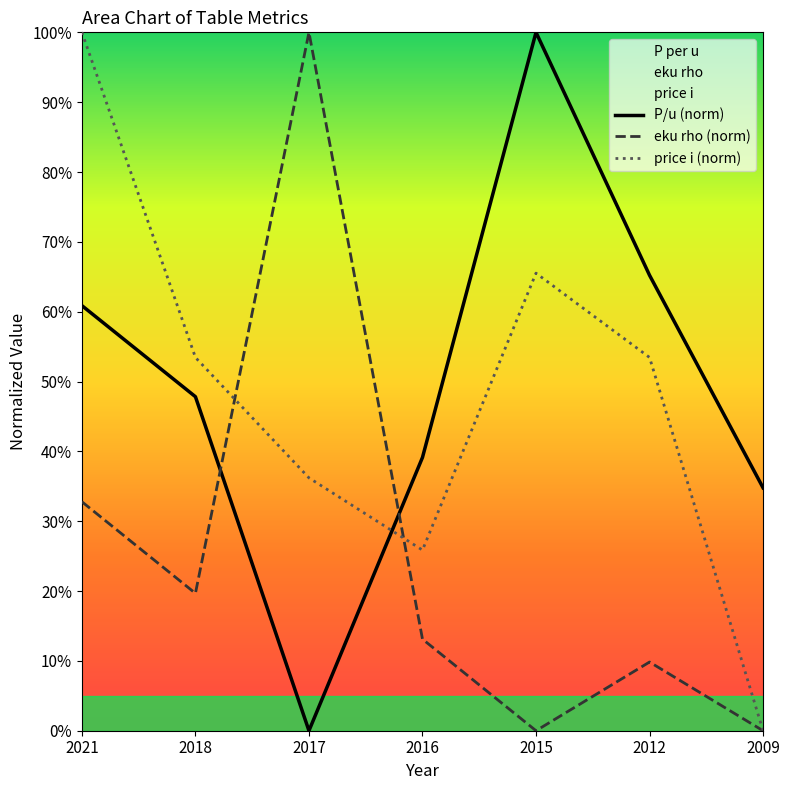

What is the sum of the P/u (norm) values at 2017 and 2016?

39.1